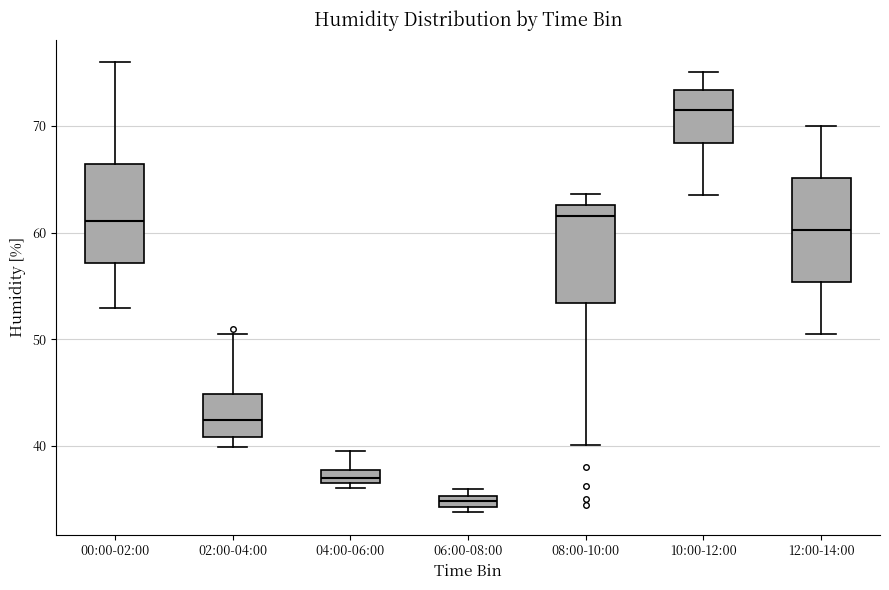

Which box's median line is the highest?

10:00-12:00